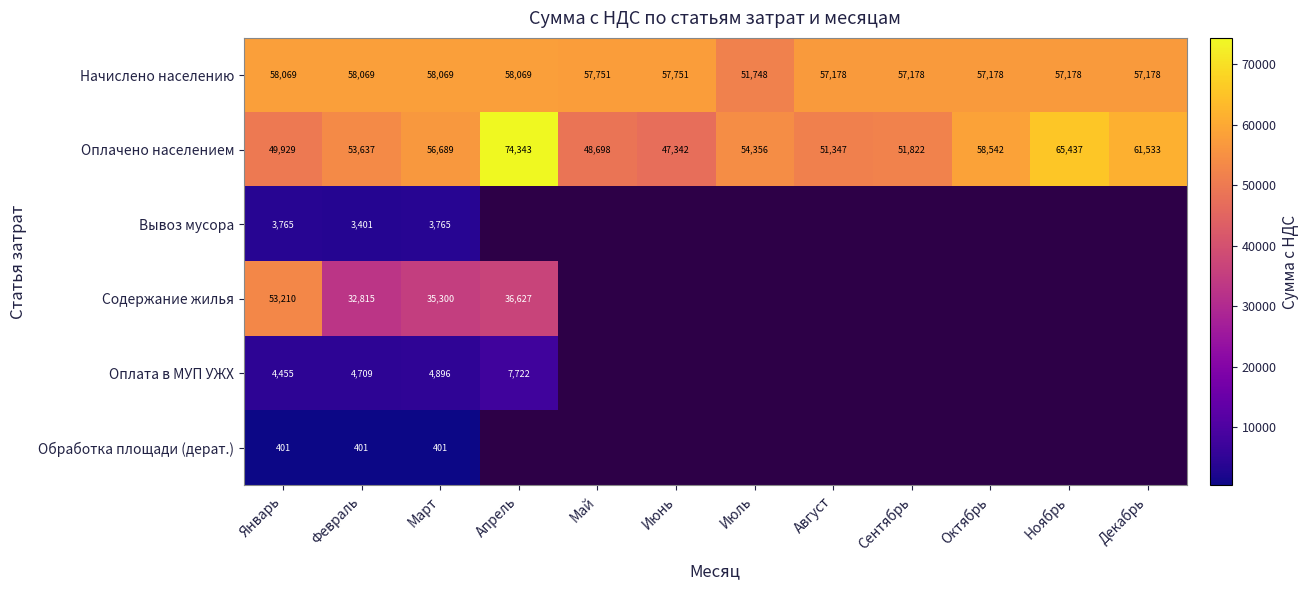

At which category is the sum across all series the highest?

Январь